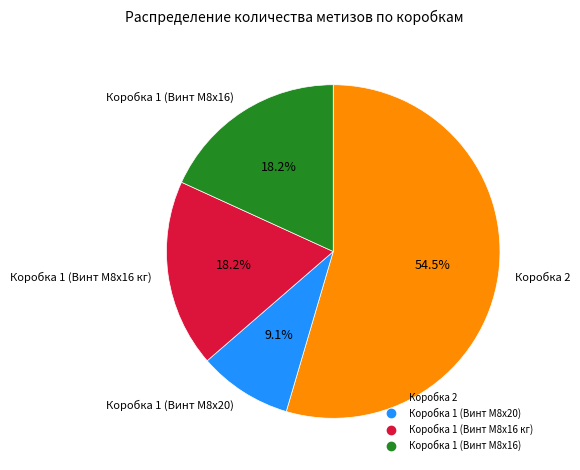

True or false: Коробка 1 (Винт M8x20) accounts for 18% of the total.

False